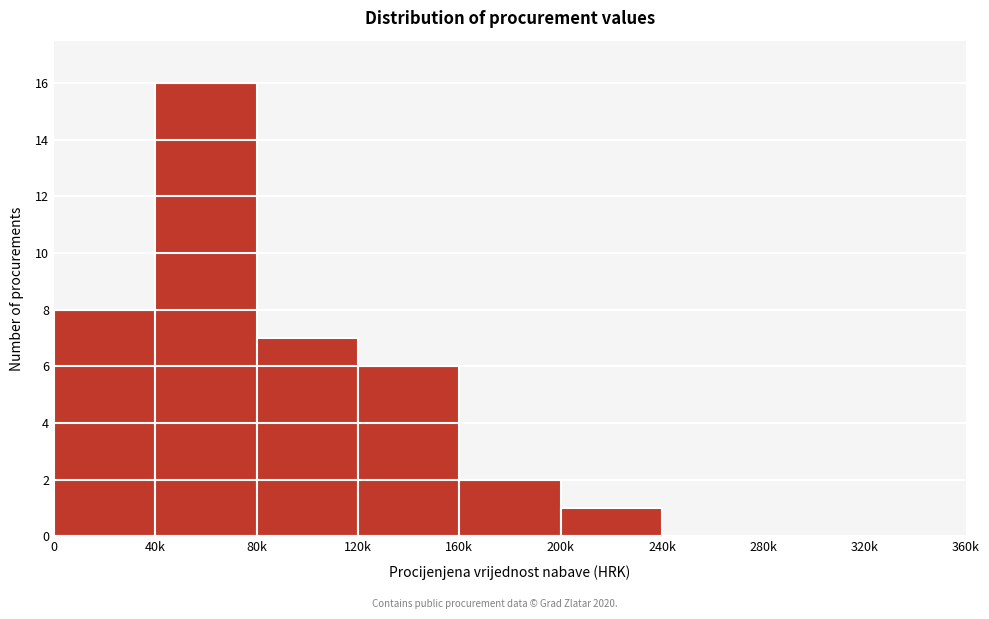

Reading left to right, list all the values displayed in this chart.

0=8	40k=16	80k=7	120k=6	160k=2	200k=1	240k=0	280k=0	320k=0